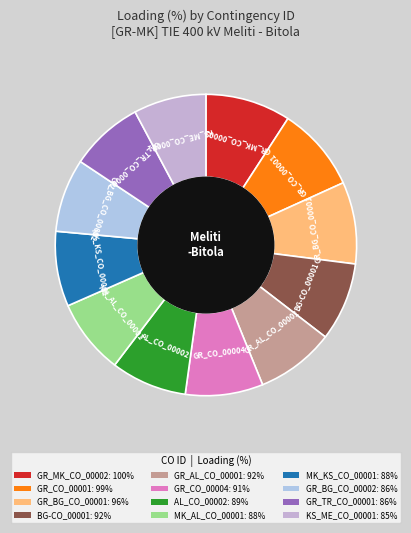

Does AL_CO_00002 account for over 50% of the chart?

No